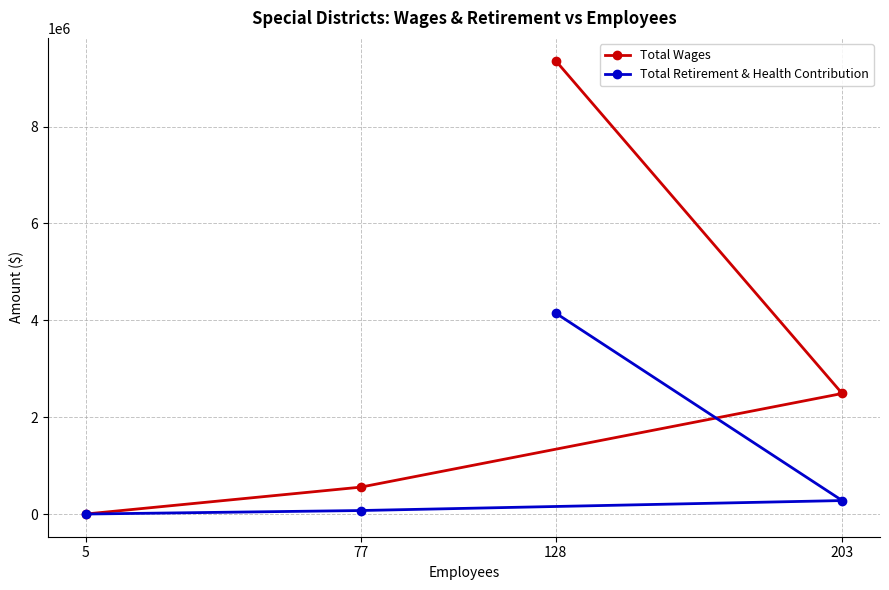

True or false: Total Retirement & Health Contribution has a value of 278783 at 203.

True